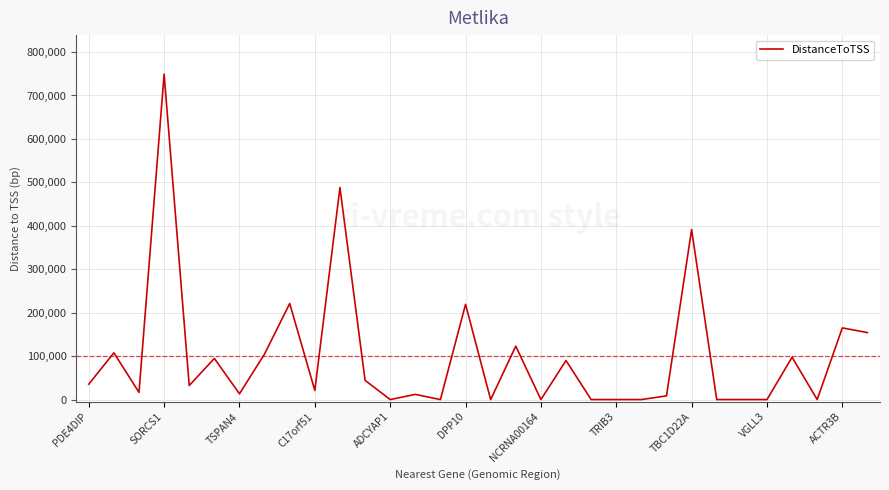

What is the difference between the maximum and minimum values?

749093